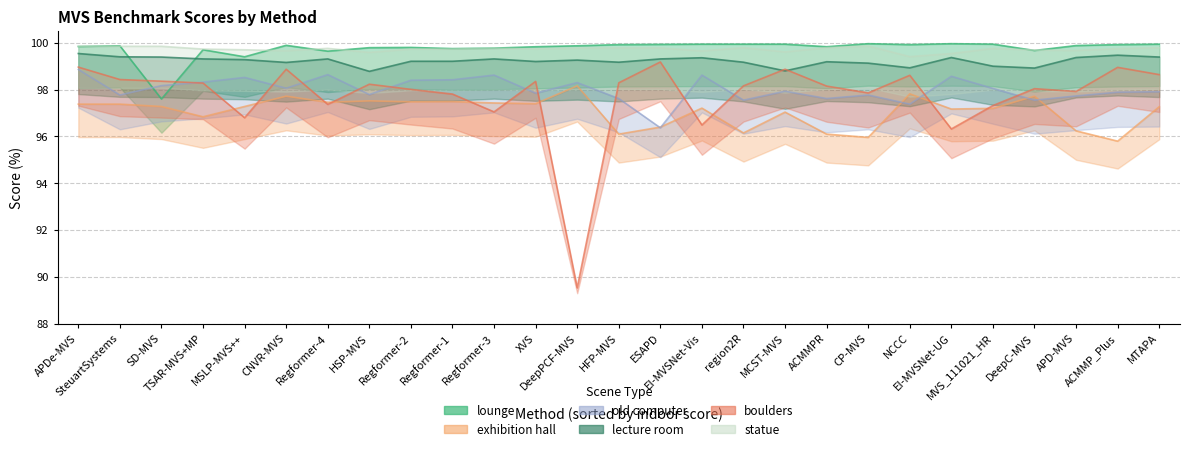

How many data points in boulders are above 98?

17